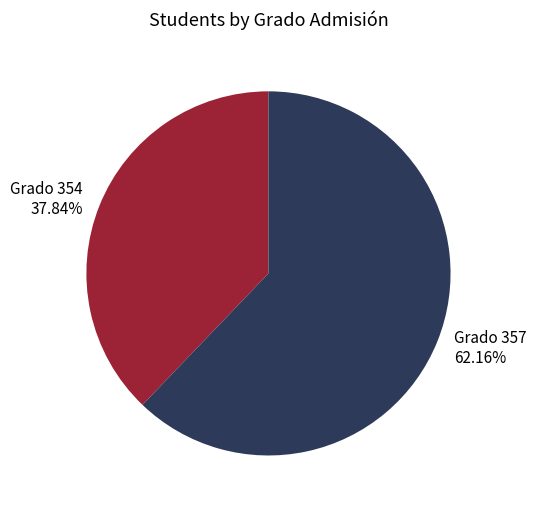

Which slice is the smallest?

Grado 354 37.84%